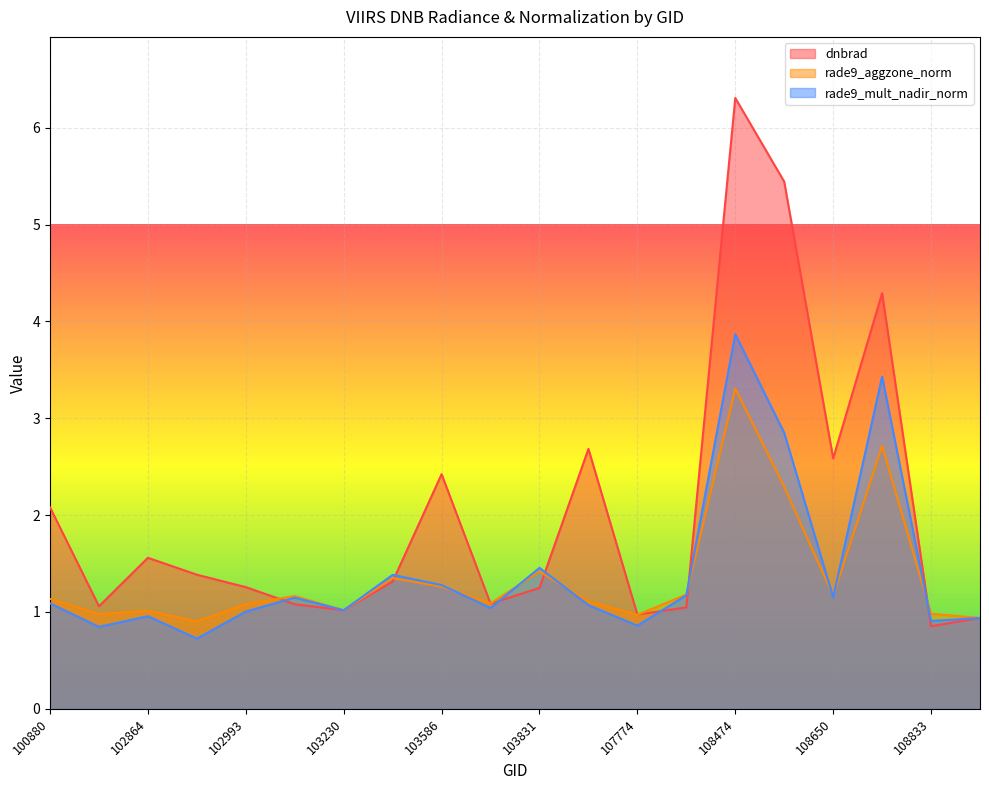

How many interior local valleys does the rade9_aggzone_norm series have?

6